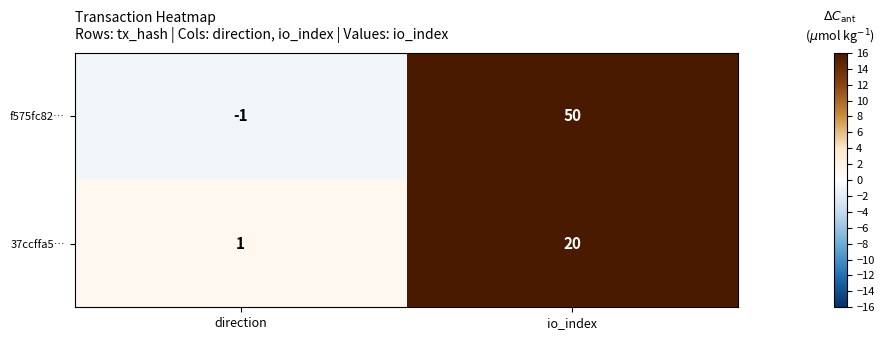

What is the difference between the 37ccffa5… values at direction and io_index?

19